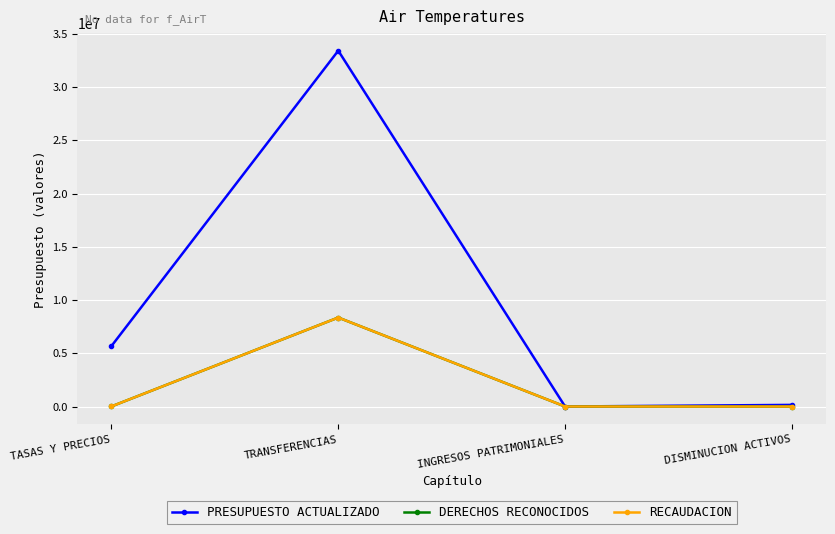

Which series has the widest spread of values?

PRESUPUESTO ACTUALIZADO